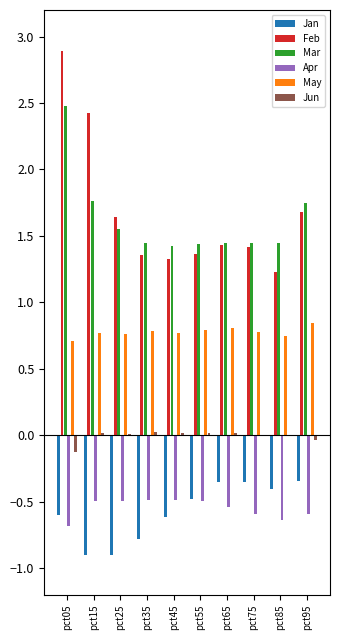

What is the value of the Mar bar at the 4th from the left?

1.4